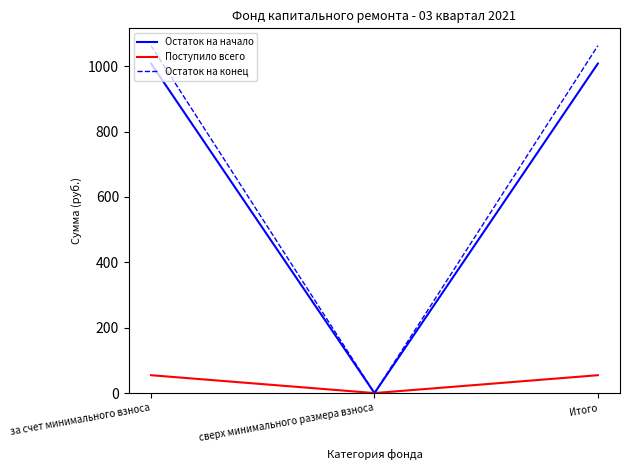

At за счет минимального взноса, list the series in order from smallest to largest.

Поступило всего, Остаток на начало, Остаток на конец